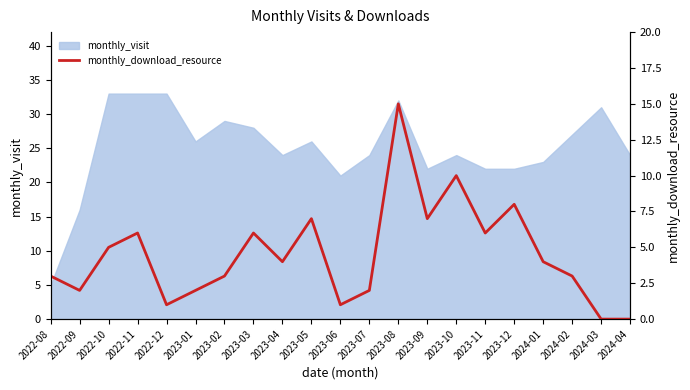

How many values are below 4?

10